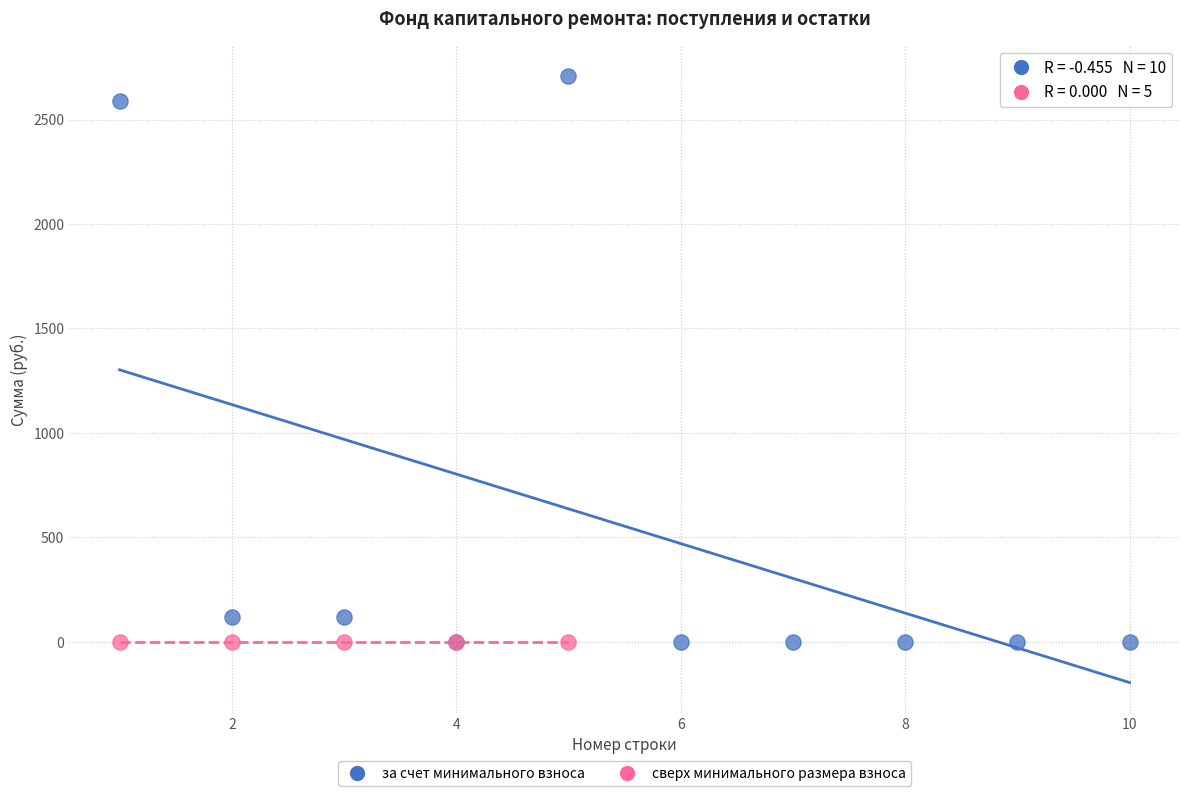

Which series reaches the maximum Y coordinate?

за счет минимального взноса